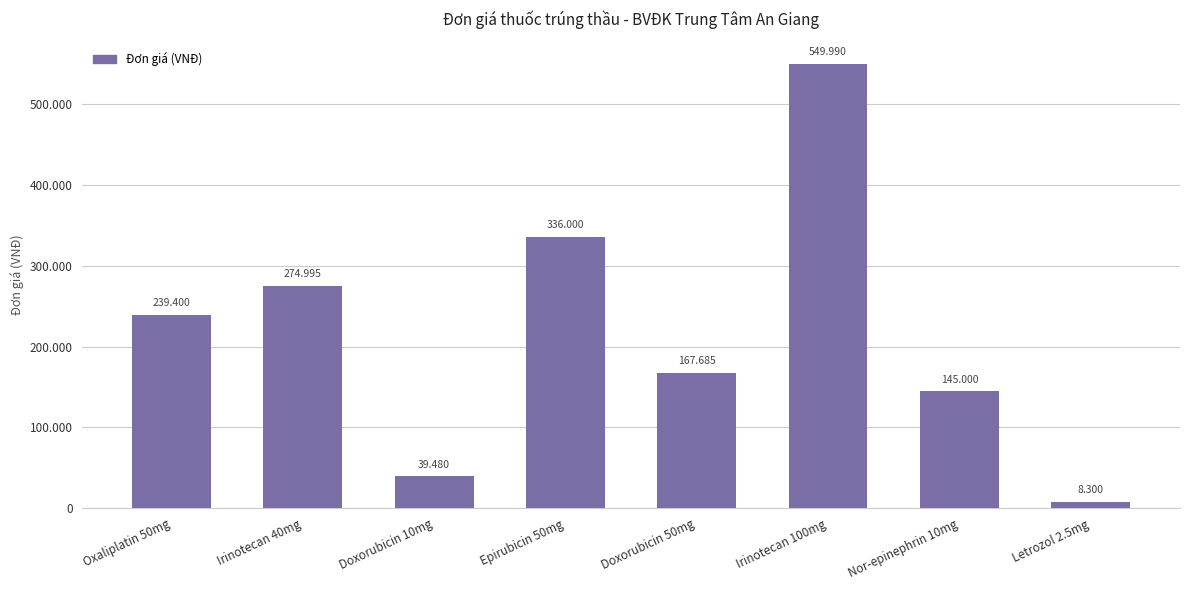

Approximately how many times larger is the value at Oxaliplatin 50mg compared to Epirubicin 50mg?

0.7